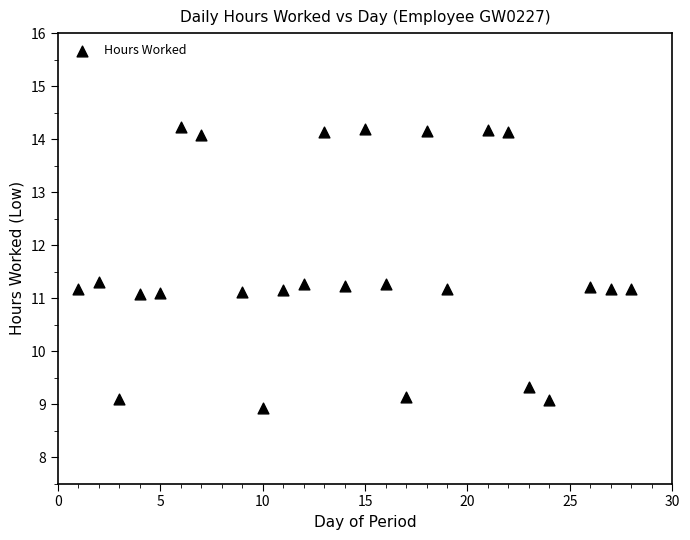

What is the range of X values (max minus min)?

27.0